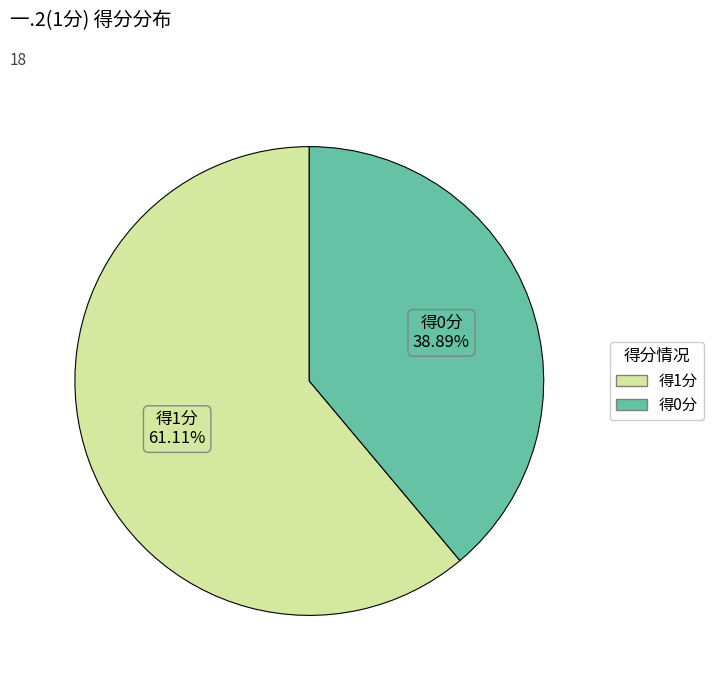

To the nearest percent, what is the difference between the largest and smallest slice percentages?

22%